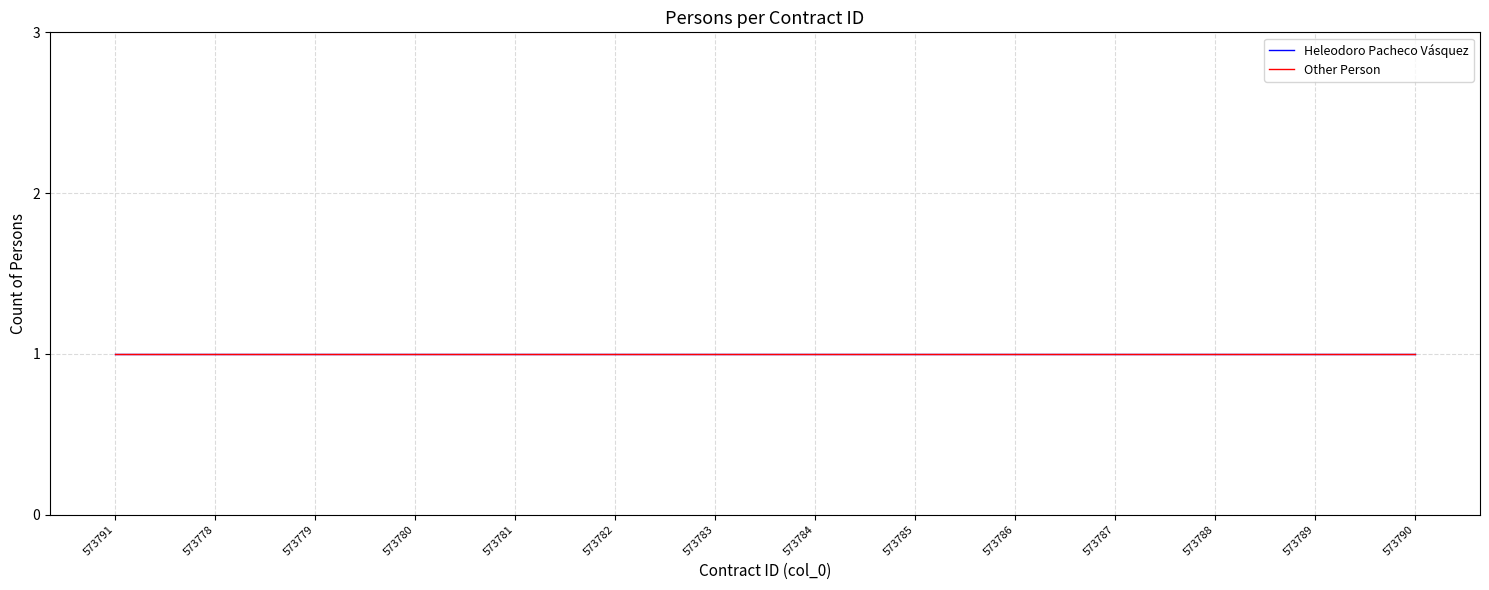

List the labels in order of Other Person value, smallest first.

573778, 573779, 573780, 573781, 573782, 573783, 573784, 573785, 573786, 573787, 573788, 573789, 573790, 573791